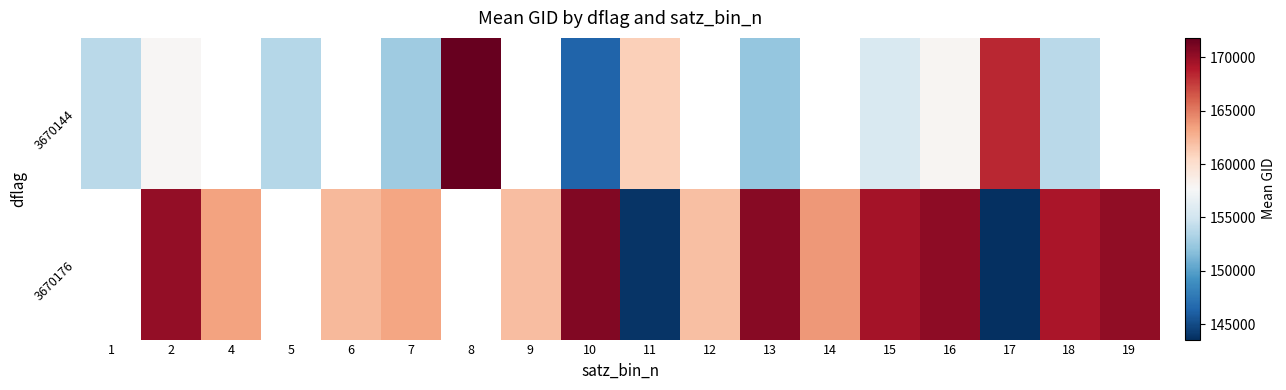

Count the 3670176 values in the range 162294 to 169440.

6